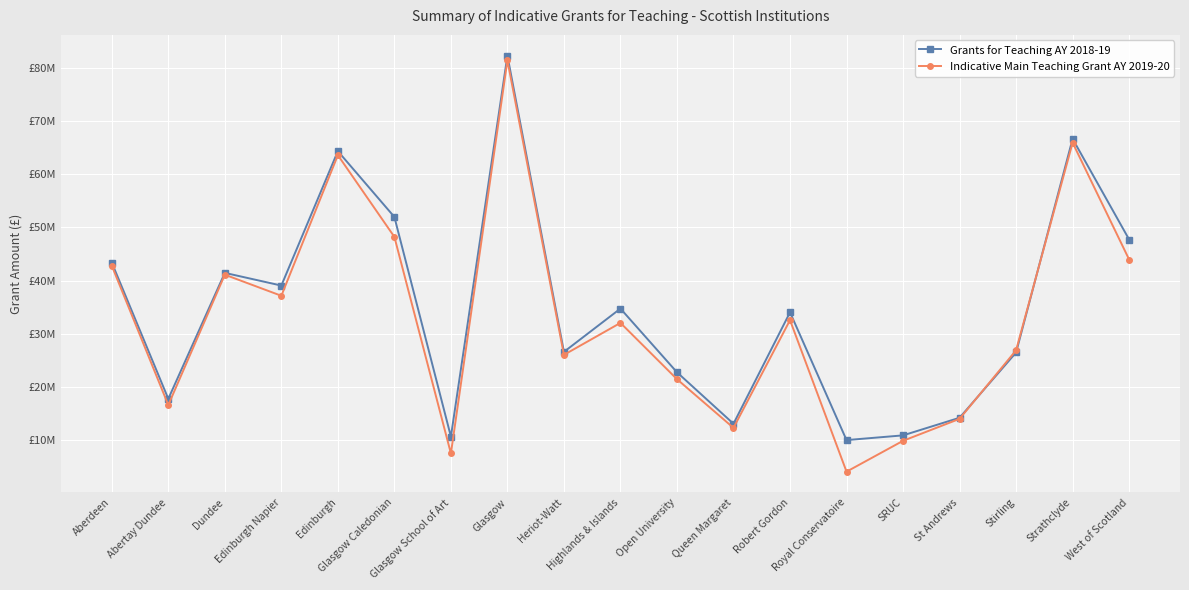

Does the chart have visible grid lines?

Yes